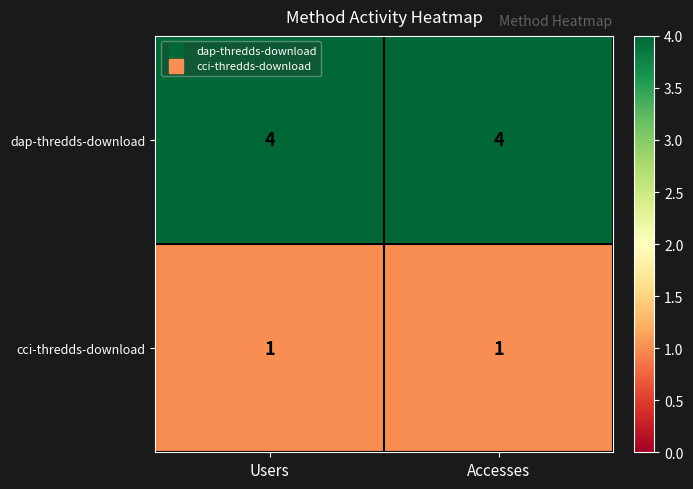

Reading left to right, what are all the values shown in this chart?

dap-thredds-download: 4	4
cci-thredds-download: 1	1